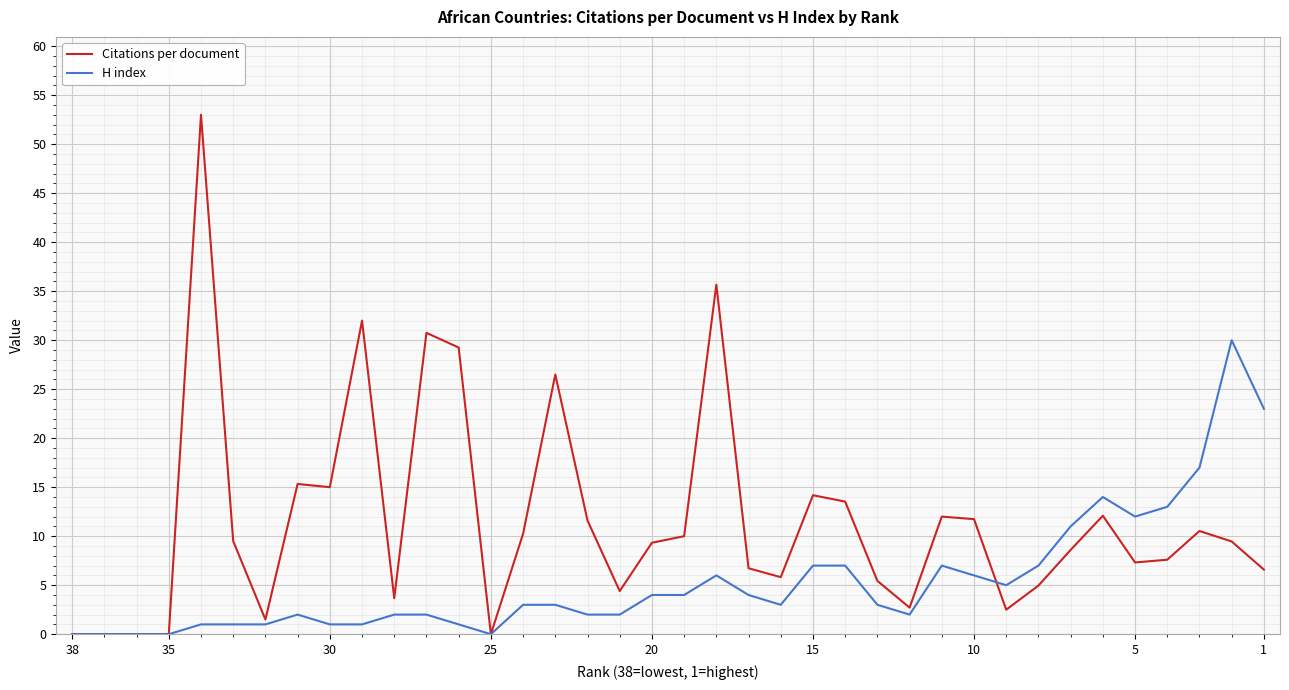

What is the sum of all H index values?

207.0